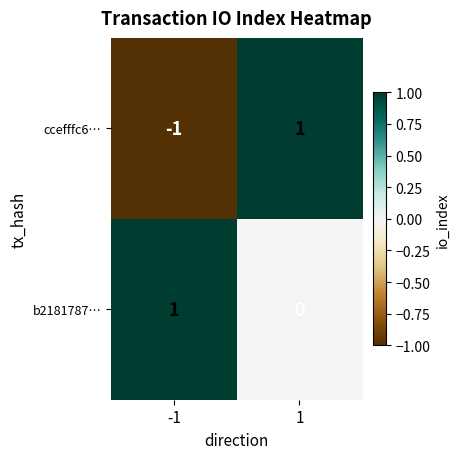

Which series changed the most between -1 and 1?

ccefffc6…